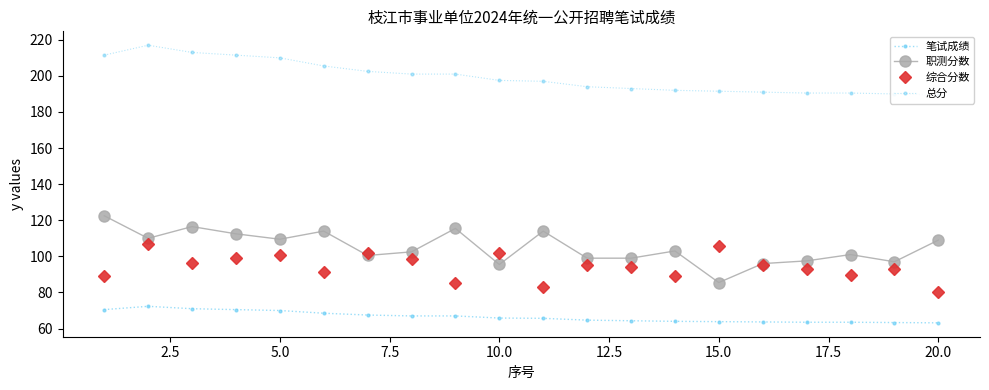

What is the spread (max minus min) of values at 15.0?

127.7